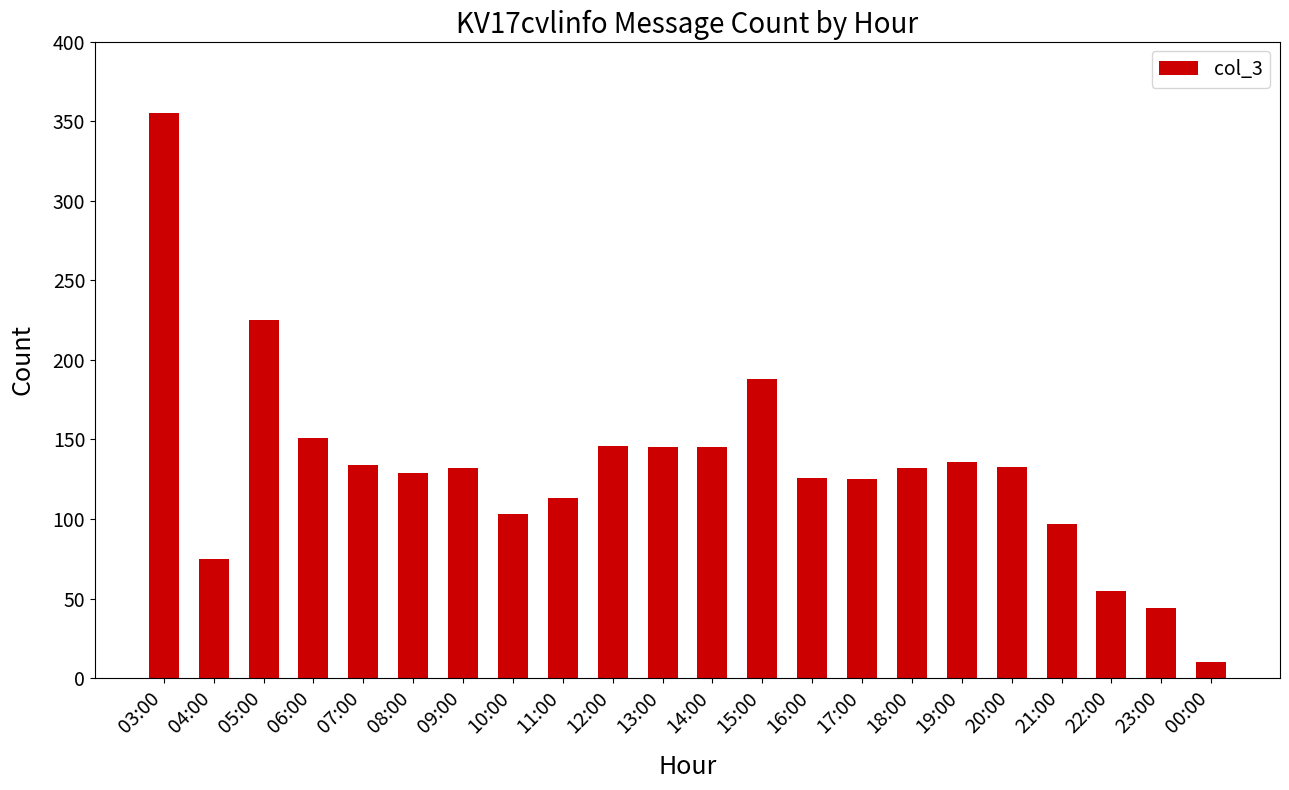

The value at 14:00 is 145. True or false?

True